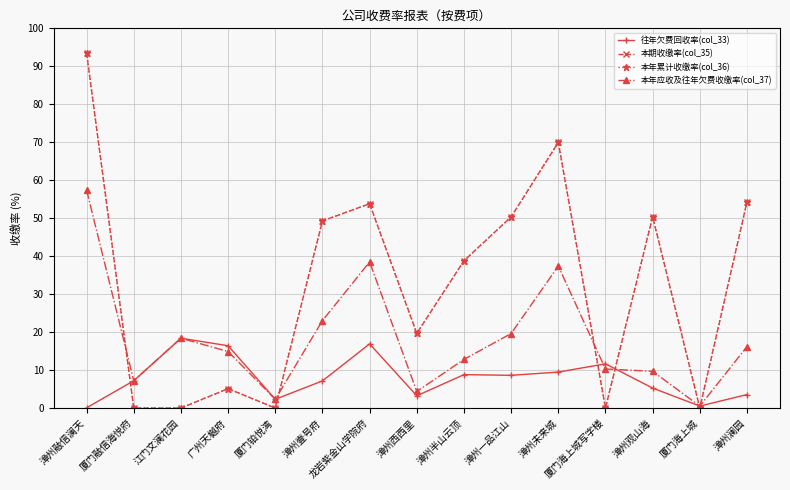

How many intersections are there between 本期收缴率(col_35) and 往年欠费回收率(col_33)?

6